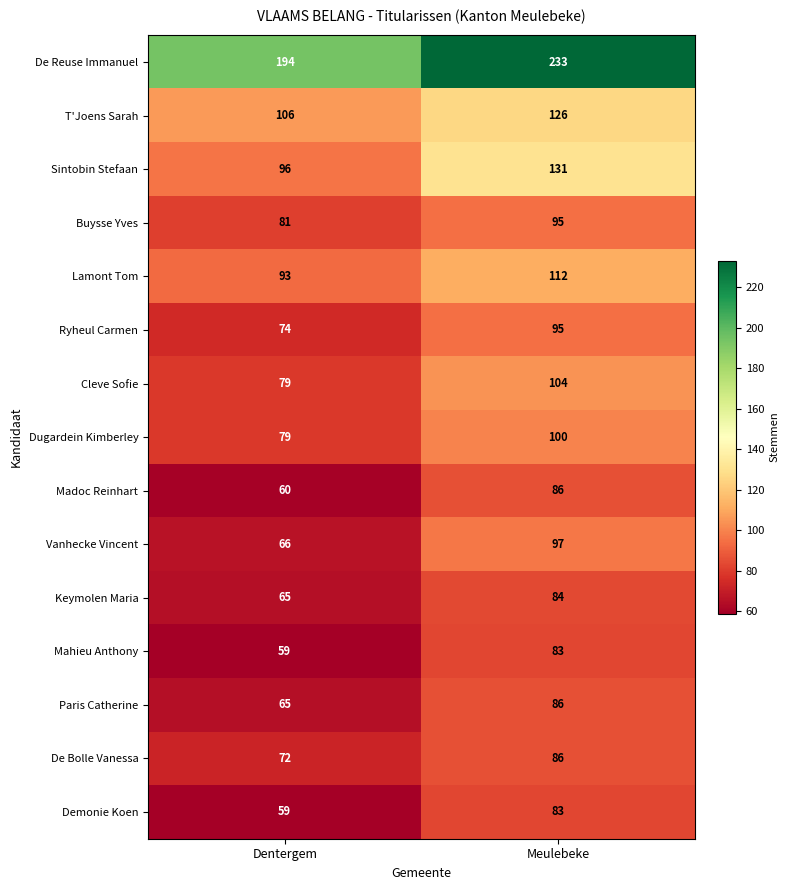

Is it true that Madoc Reinhart equals 60 at Dentergem?

True